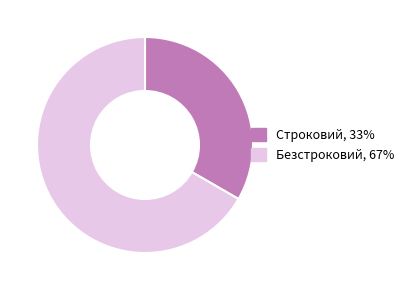

Rank the categories by value from lowest to highest.

Строковий, Безстроковий